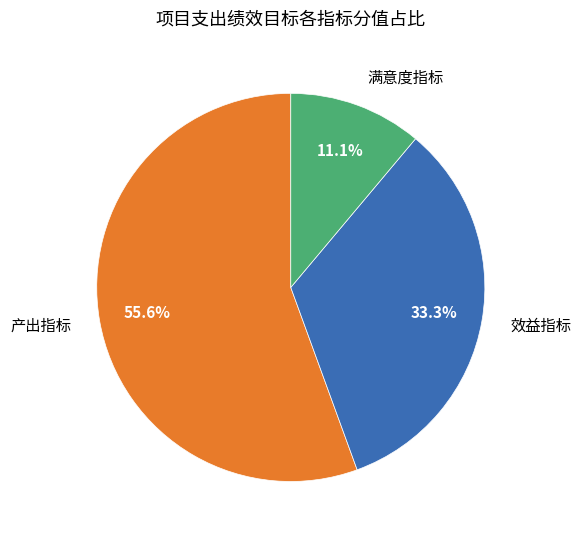

Which category accounts for the majority?

产出指标